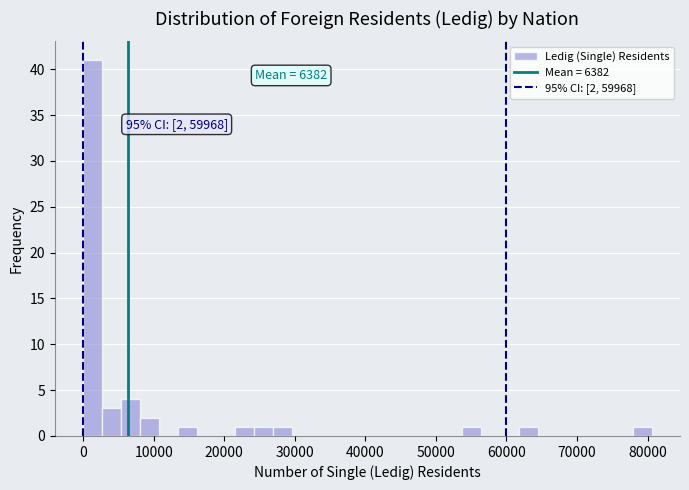

Read against the x-axis, roughly where is the centre of the tallest bar?

1000